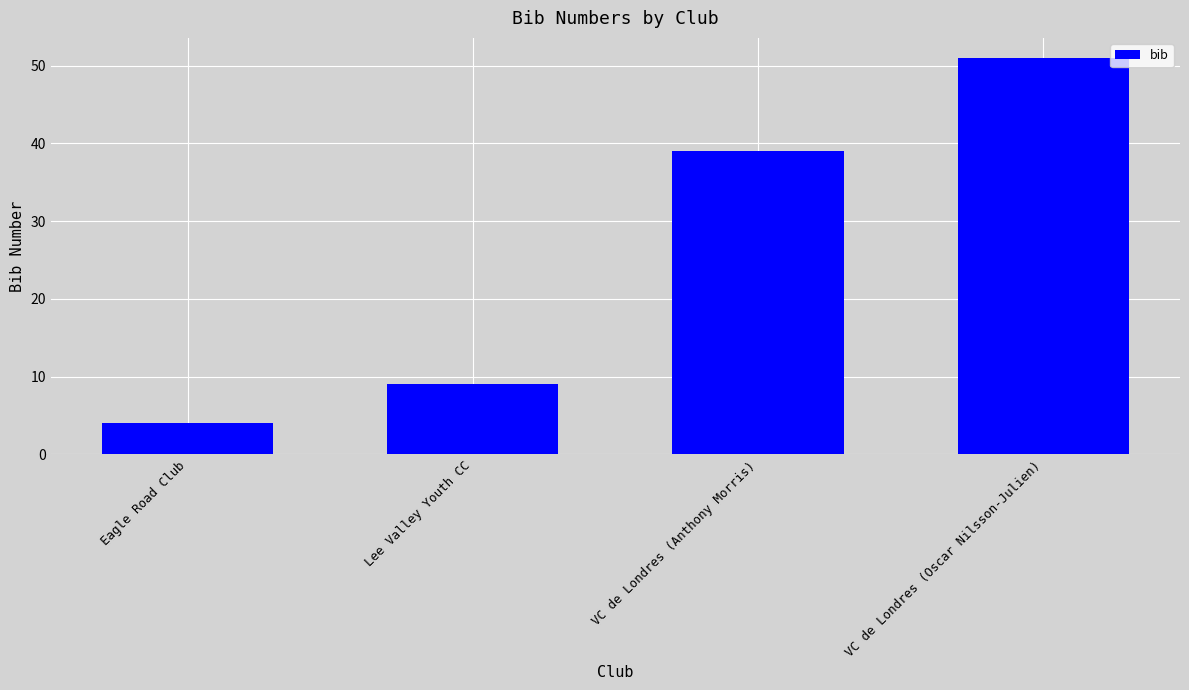

True or false: the data shows 39 at VC de Londres (Anthony Morris).

True